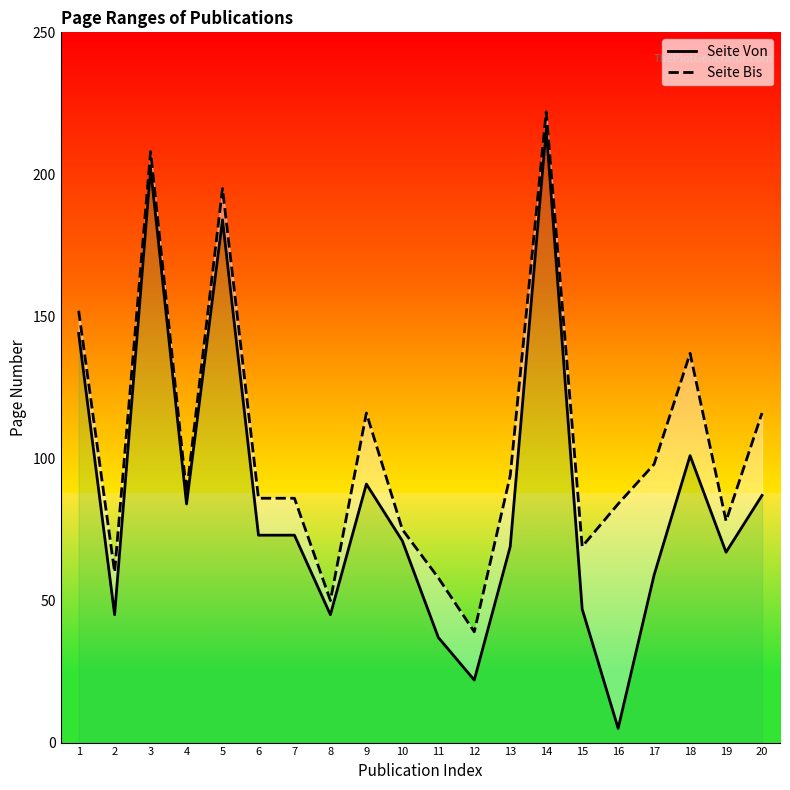

What is the smallest value displayed?

5